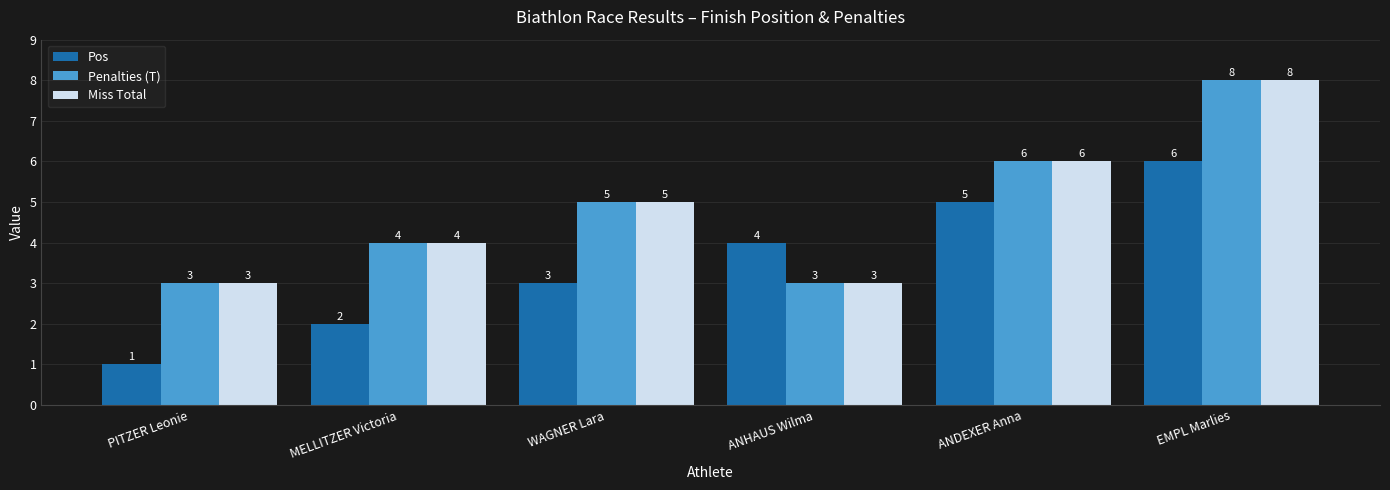

Which label corresponds to the smallest value in the chart?

PITZER Leonie